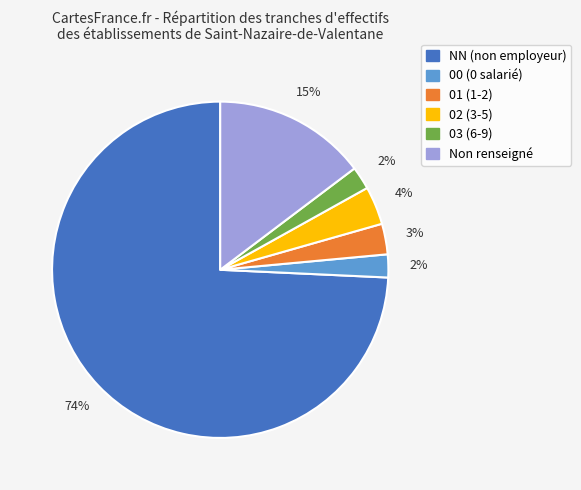

Approximately how many times larger is the value at 00 (0 salarié) compared to 03 (6-9)?

1.0